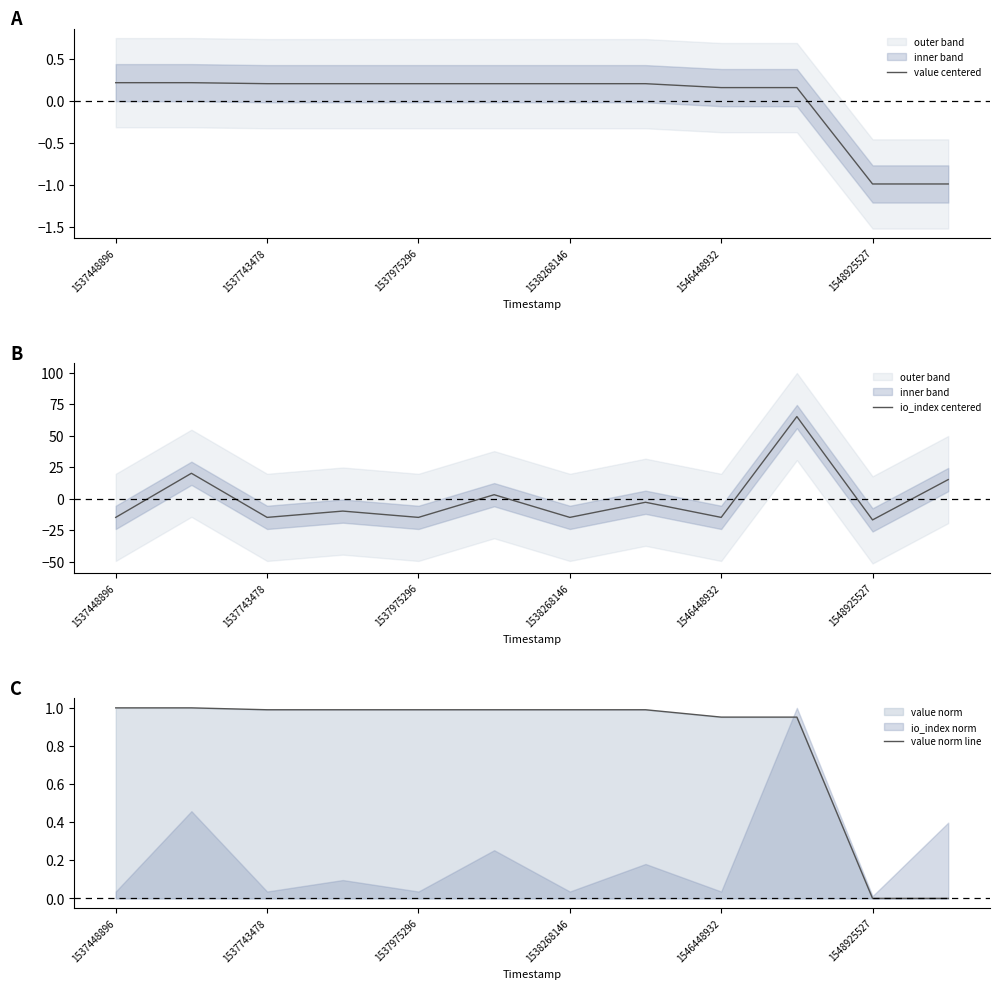

Is it true that value centered equals -1.0 at 1548925527?

True